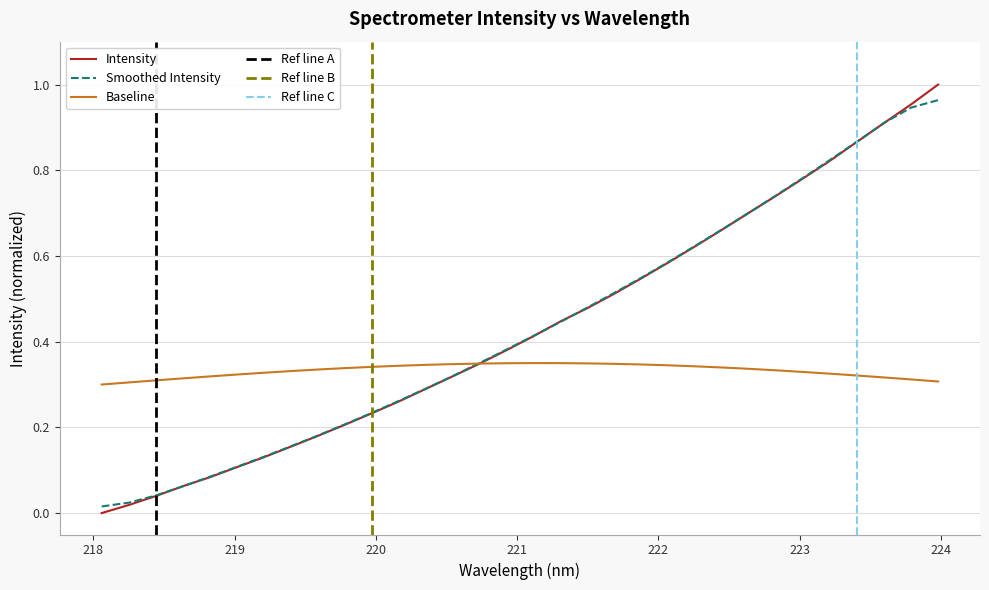

What is the label of the 11th point from the right?

222.0721